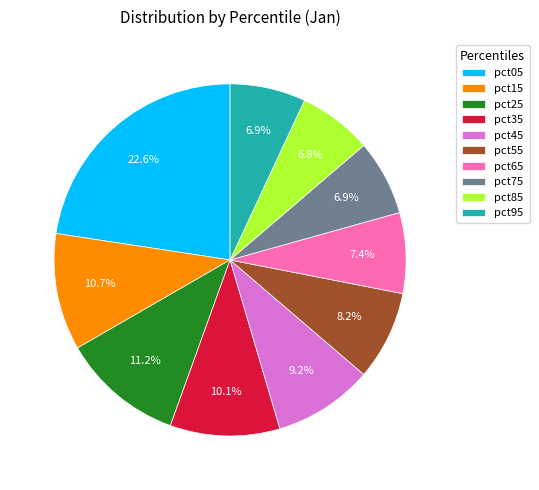

Approximately how many times larger is the value at pct85 compared to pct65?

0.9